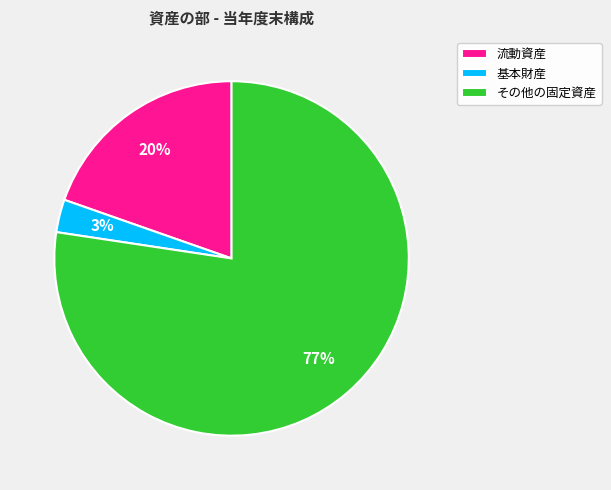

The 流動資産 slice represents 27% of the pie. True or false?

False